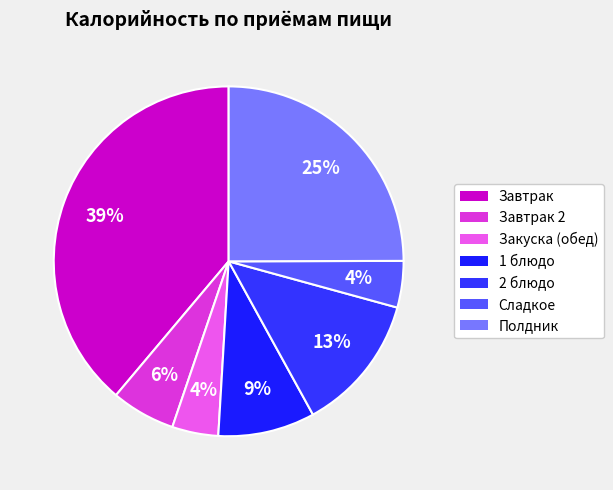

How many segments does this pie chart have?

7